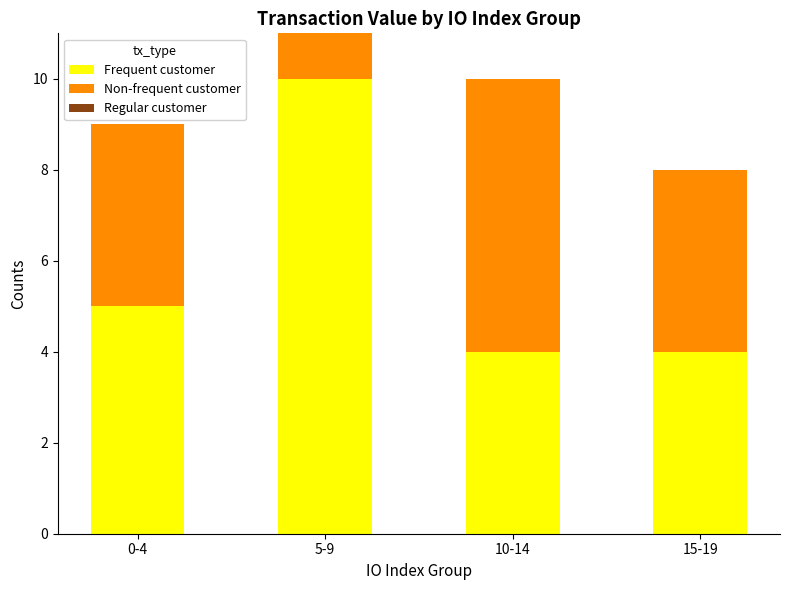

What is the sum of the Frequent customer values at 10-14 and 5-9?

14